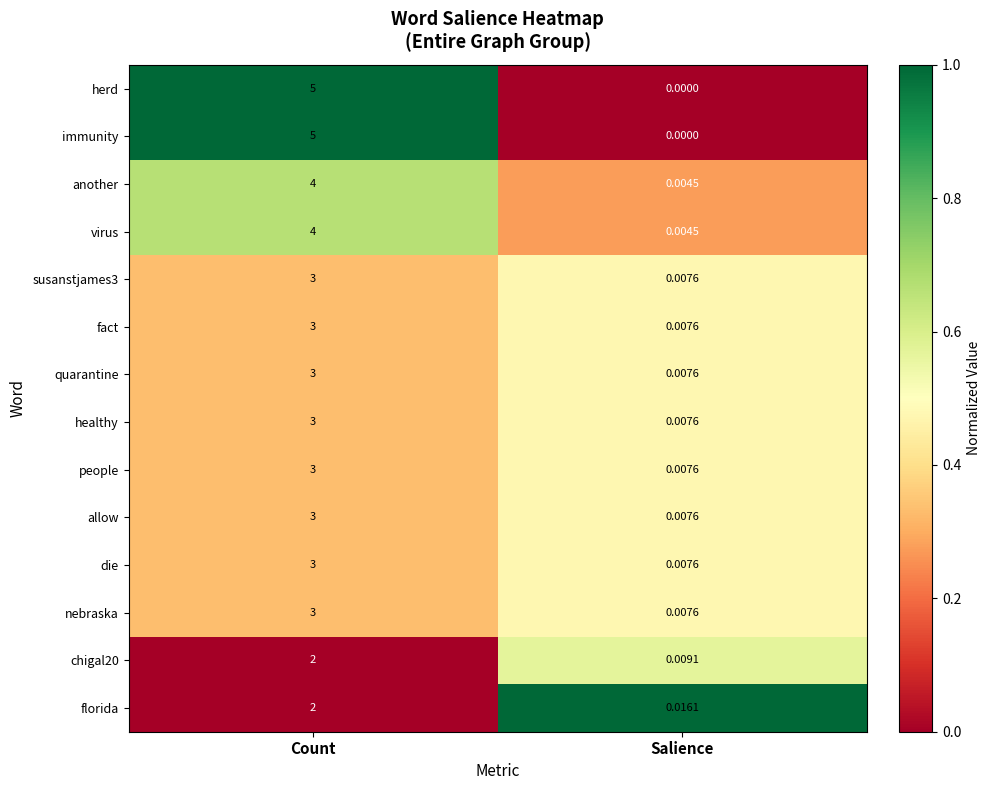

Which label corresponds to the largest value in the chart?

Count